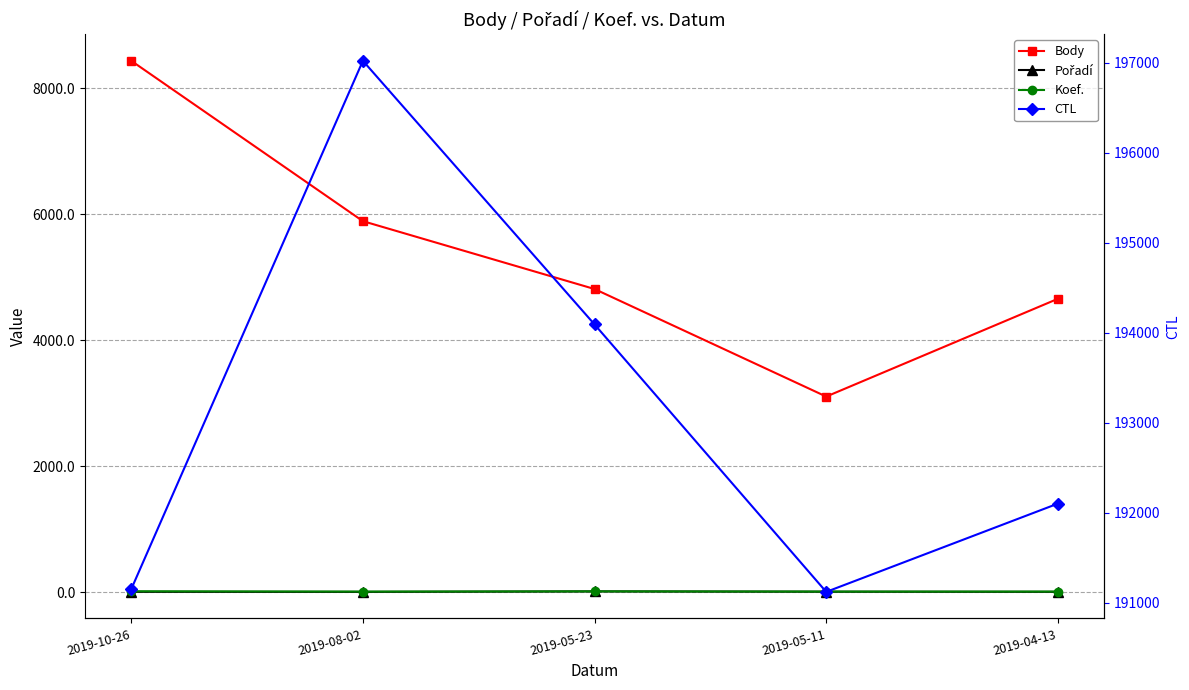

What is the label of the 4th point from the right?

2019-08-02